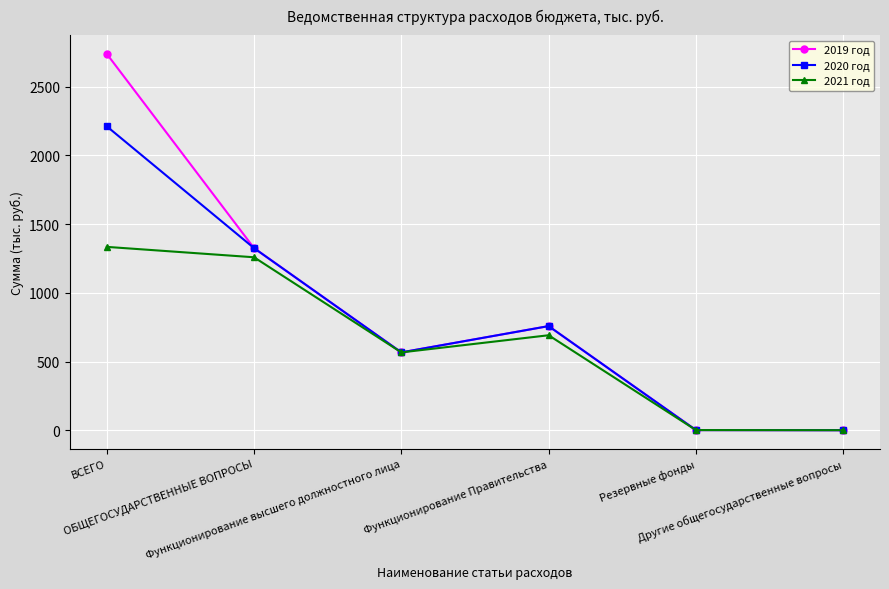

What is the value of the 2021 год point at the 3rd from the left?

566.4